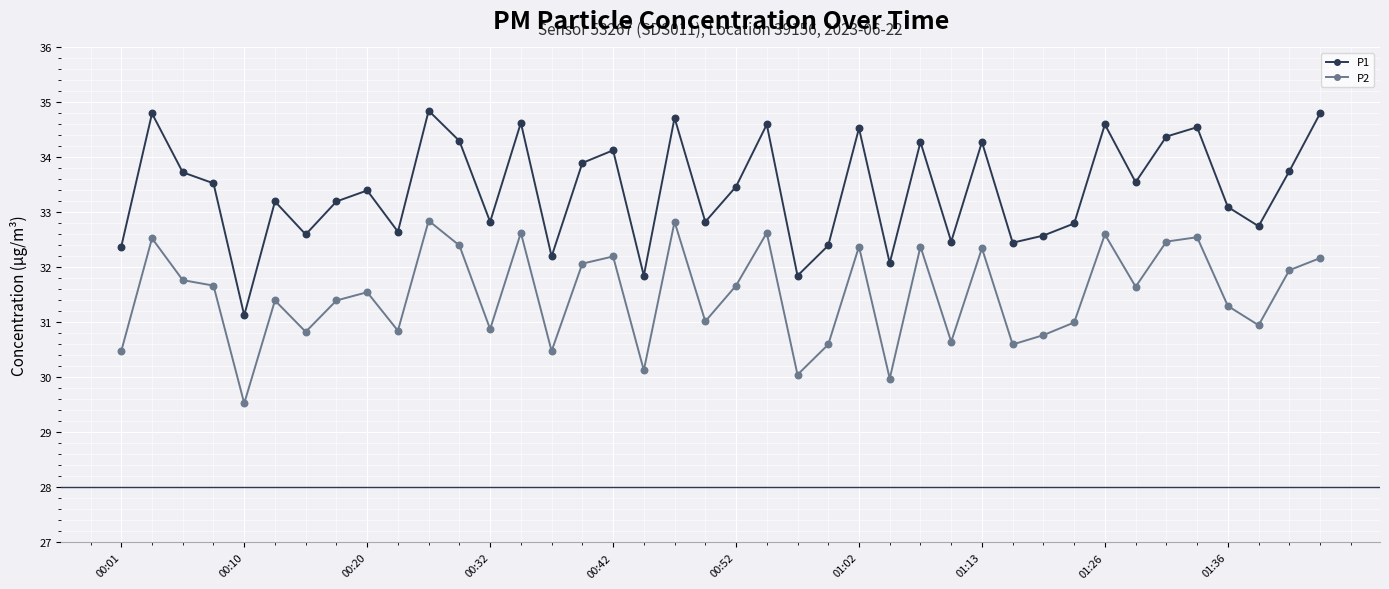

At how many categories does at least one series exceed 34?

14